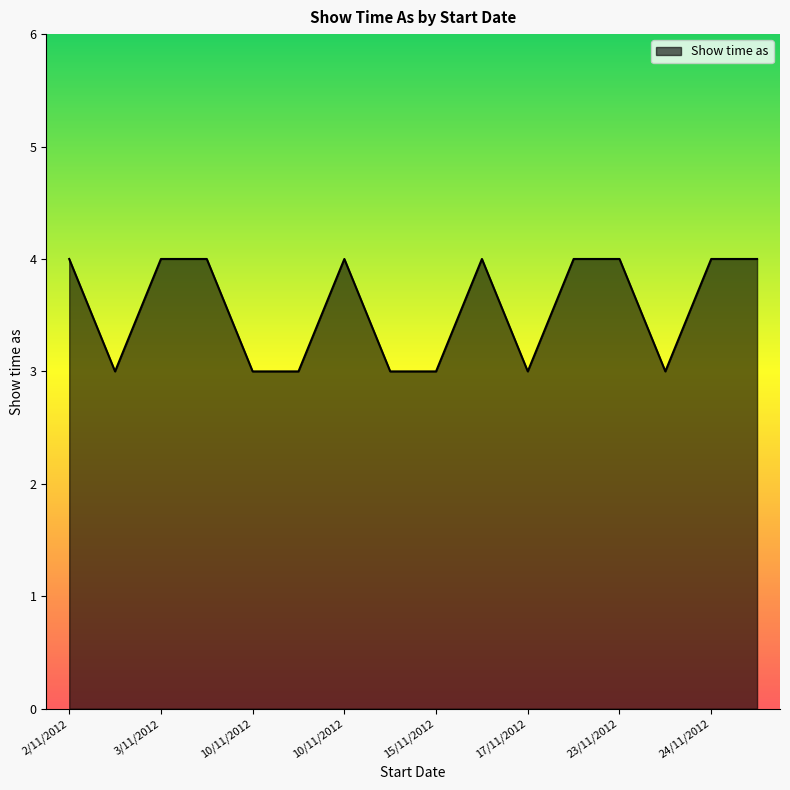

What is the maximum value shown in the chart?

4